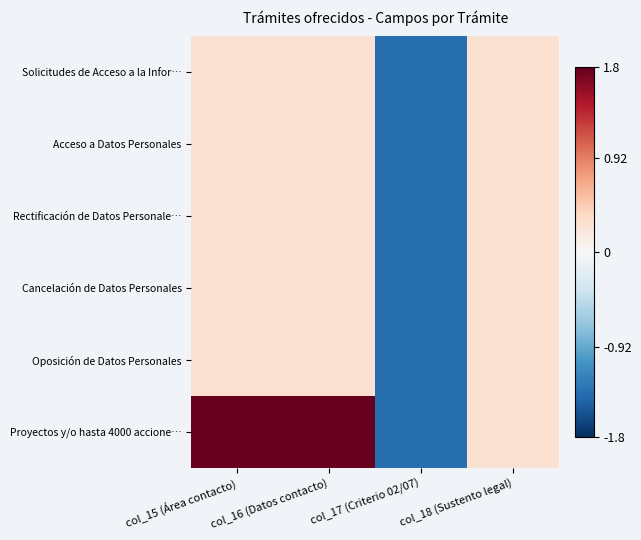

Reading left to right, transcribe all the data shown in this chart.

Solicitudes de Acceso a la Infor…: col_15 (Área contacto)=0.3	col_16 (Datos contacto)=0.3	col_17 (Criterio 02/07)=-1.4	col_18 (Sustento legal)=0.3
Acceso a Datos Personales: col_15 (Área contacto)=0.3	col_16 (Datos contacto)=0.3	col_17 (Criterio 02/07)=-1.4	col_18 (Sustento legal)=0.3
Rectificación de Datos Personale…: col_15 (Área contacto)=0.3	col_16 (Datos contacto)=0.3	col_17 (Criterio 02/07)=-1.4	col_18 (Sustento legal)=0.3
Cancelación de Datos Personales: col_15 (Área contacto)=0.3	col_16 (Datos contacto)=0.3	col_17 (Criterio 02/07)=-1.4	col_18 (Sustento legal)=0.3
Oposición de Datos Personales: col_15 (Área contacto)=0.3	col_16 (Datos contacto)=0.3	col_17 (Criterio 02/07)=-1.4	col_18 (Sustento legal)=0.3
Proyectos y/o hasta 4000 accione…: col_15 (Área contacto)=1.9	col_16 (Datos contacto)=1.9	col_17 (Criterio 02/07)=-1.4	col_18 (Sustento legal)=0.3